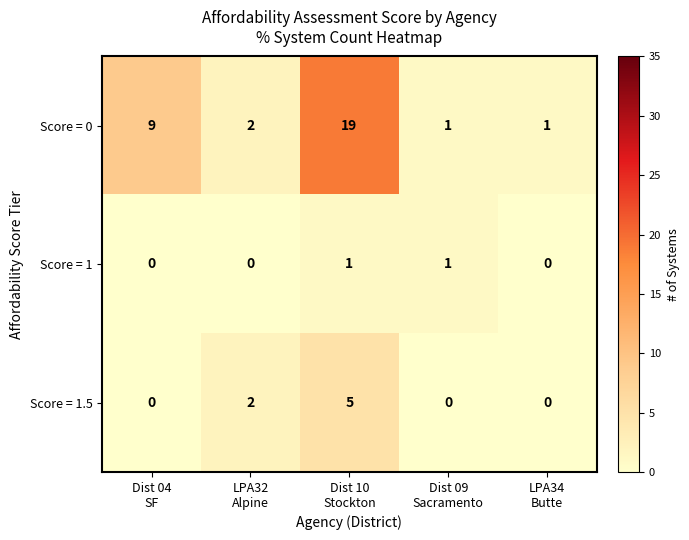

Reading left to right, what are all the values shown in this chart?

Score = 0: 9	2	19	1	1
Score = 1: 0	0	1	1	0
Score = 1.5: 0	2	5	0	0